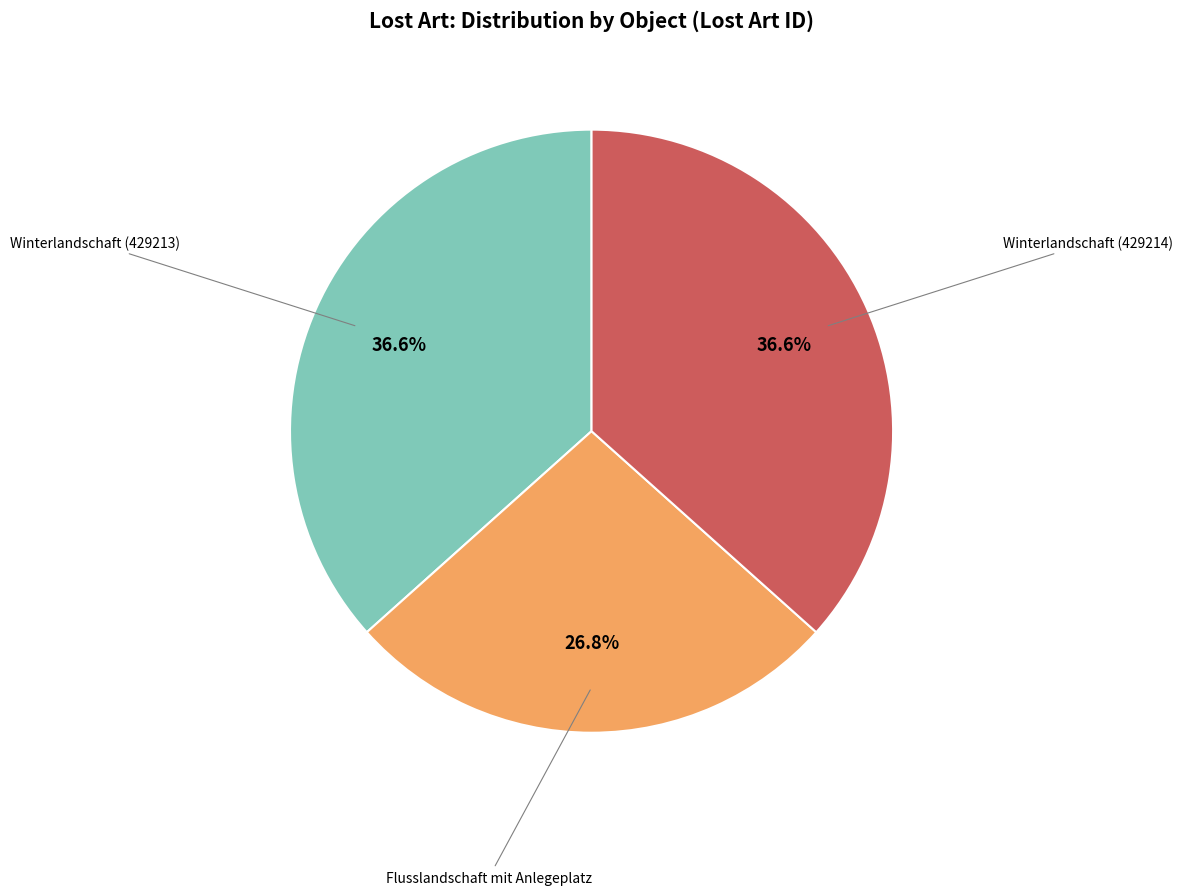

Is there a majority slice in this chart?

No